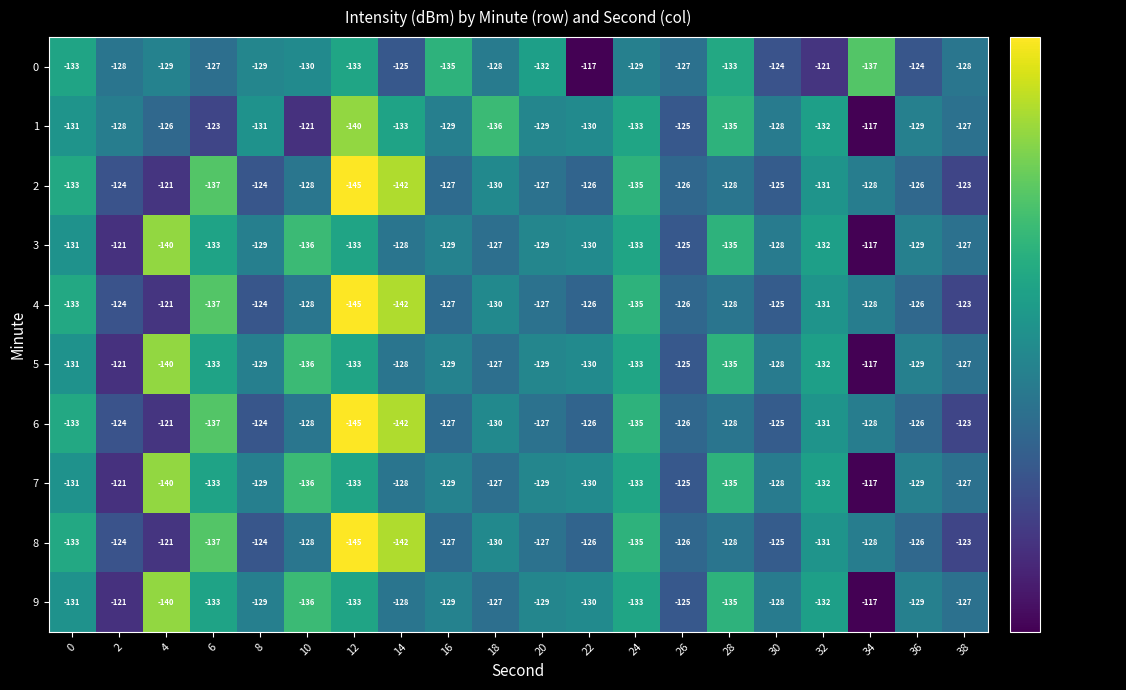

What is the lowest value of the 9 series?

-140